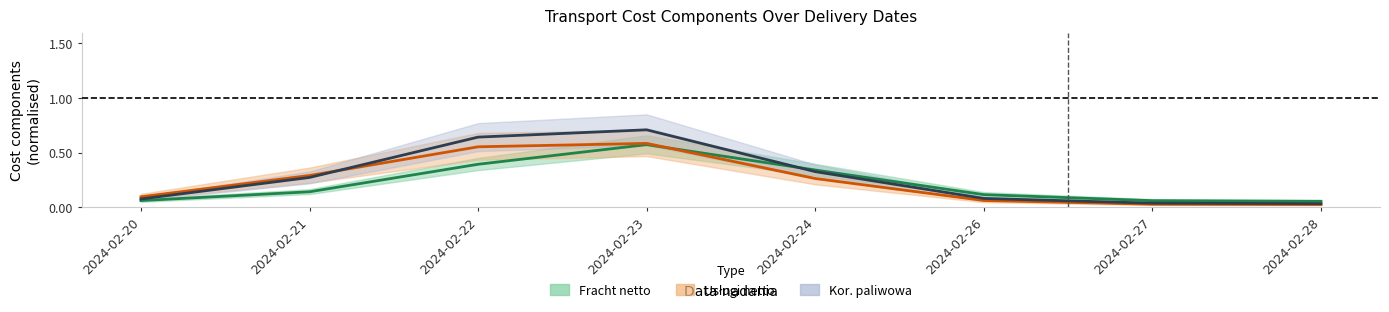

True or false: Kor. paliwowa has a value of 0.1 at 2024-02-26.

True